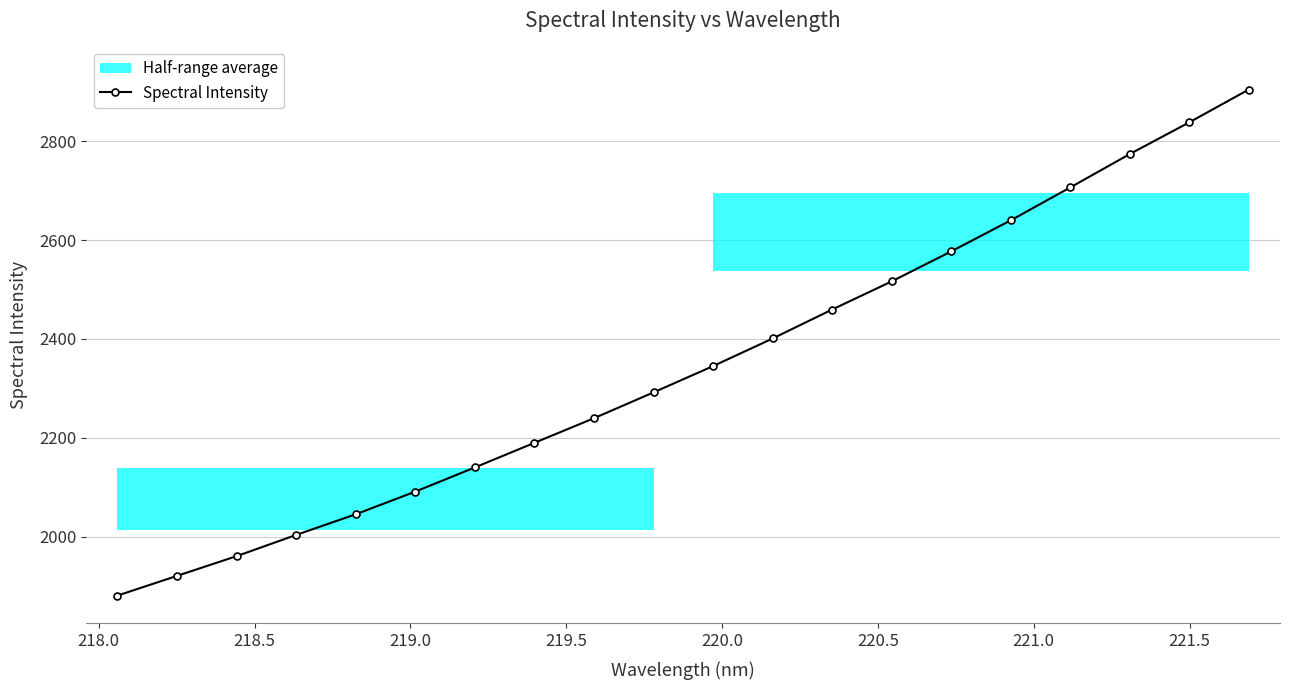

What is the value of the 3rd point from the left?

1960.3